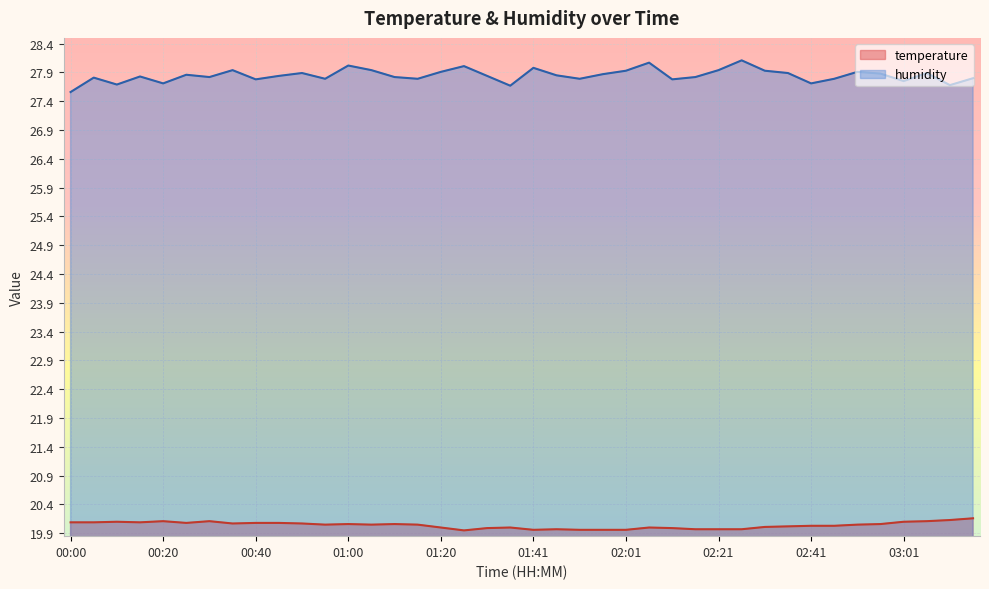

What is the minimum value shown in the chart?

19.9